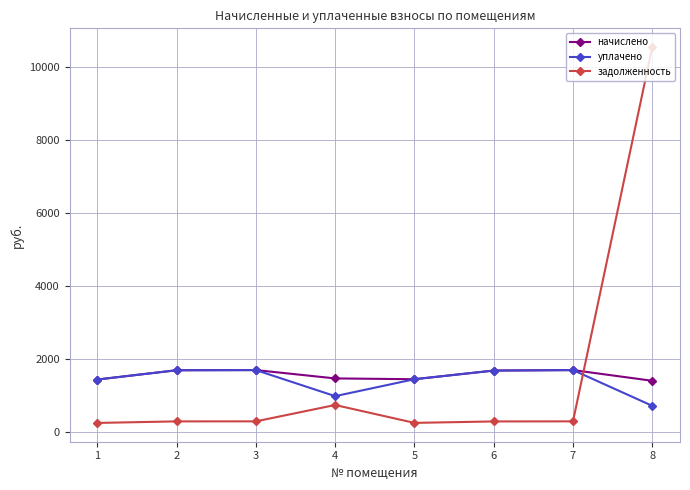

Which category has the highest value across all series?

8